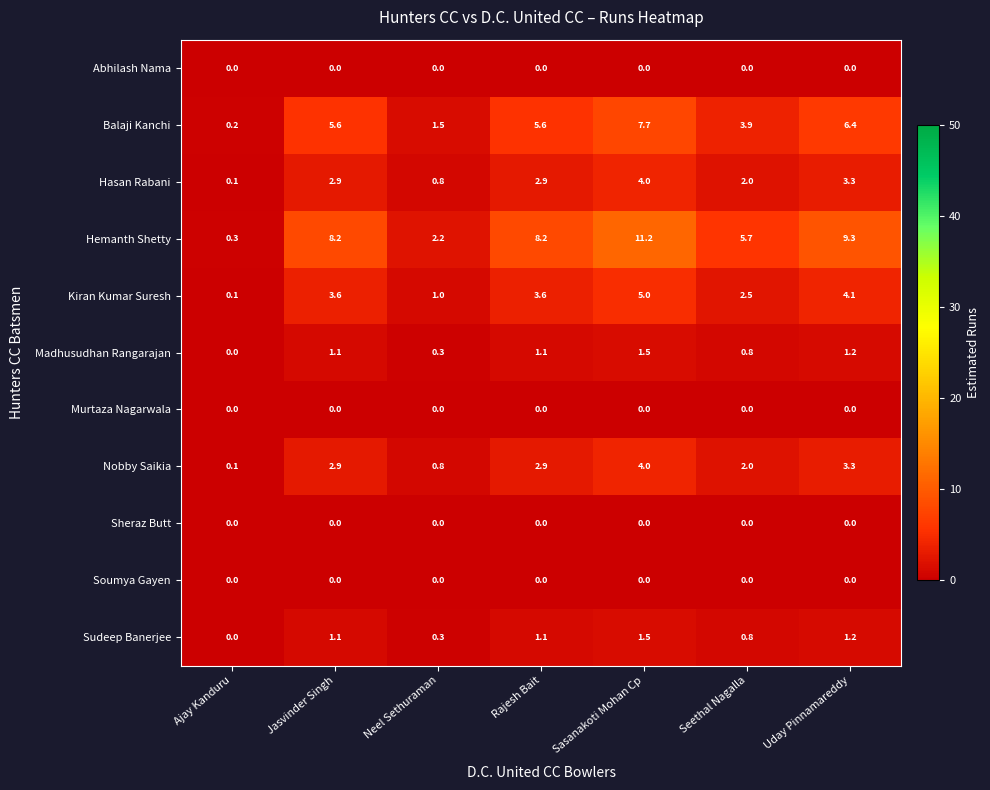

Between Jasvinder Singh and Neel Sethuraman, which series saw the biggest shift?

Hemanth Shetty